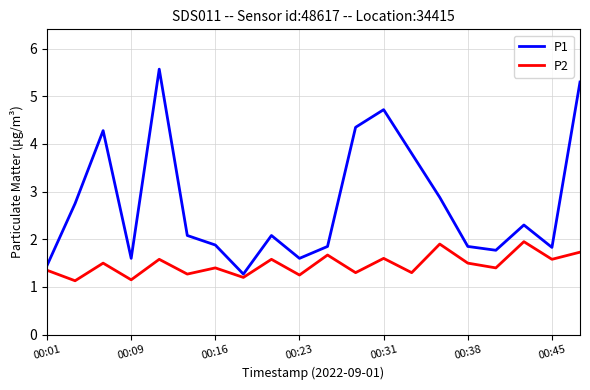

Which series has the largest total across all categories?

P1